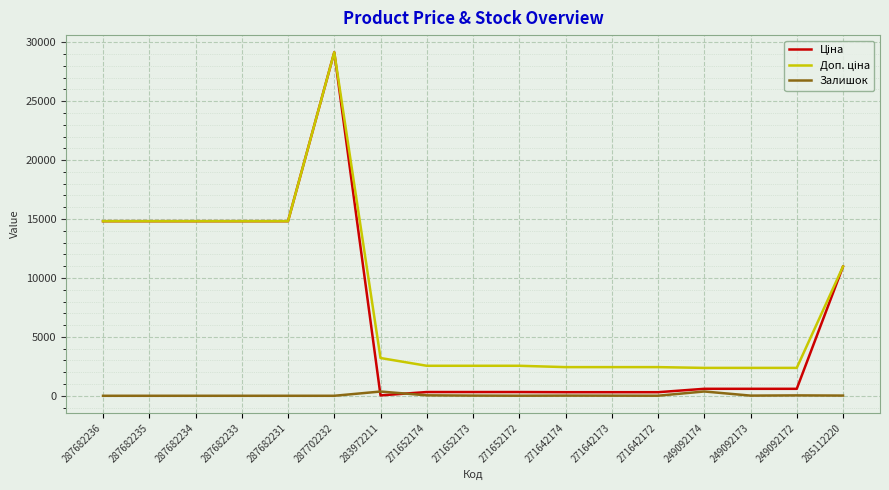

Which label corresponds to the largest value in the chart?

287702232